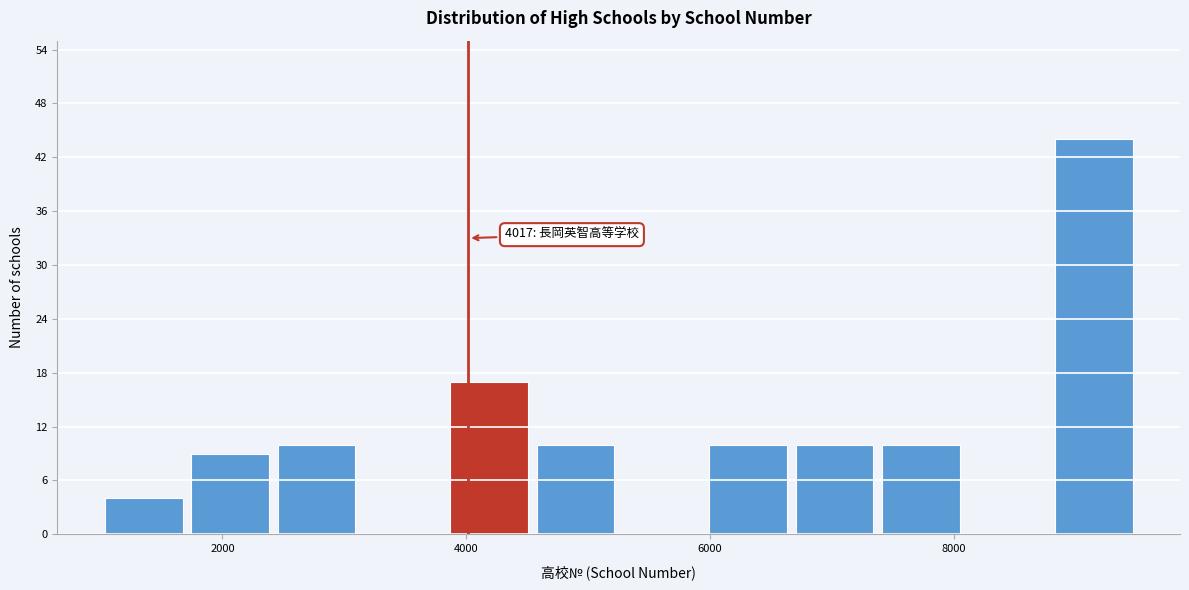

Read against the x-axis, roughly where is the centre of the tallest bar?

9200